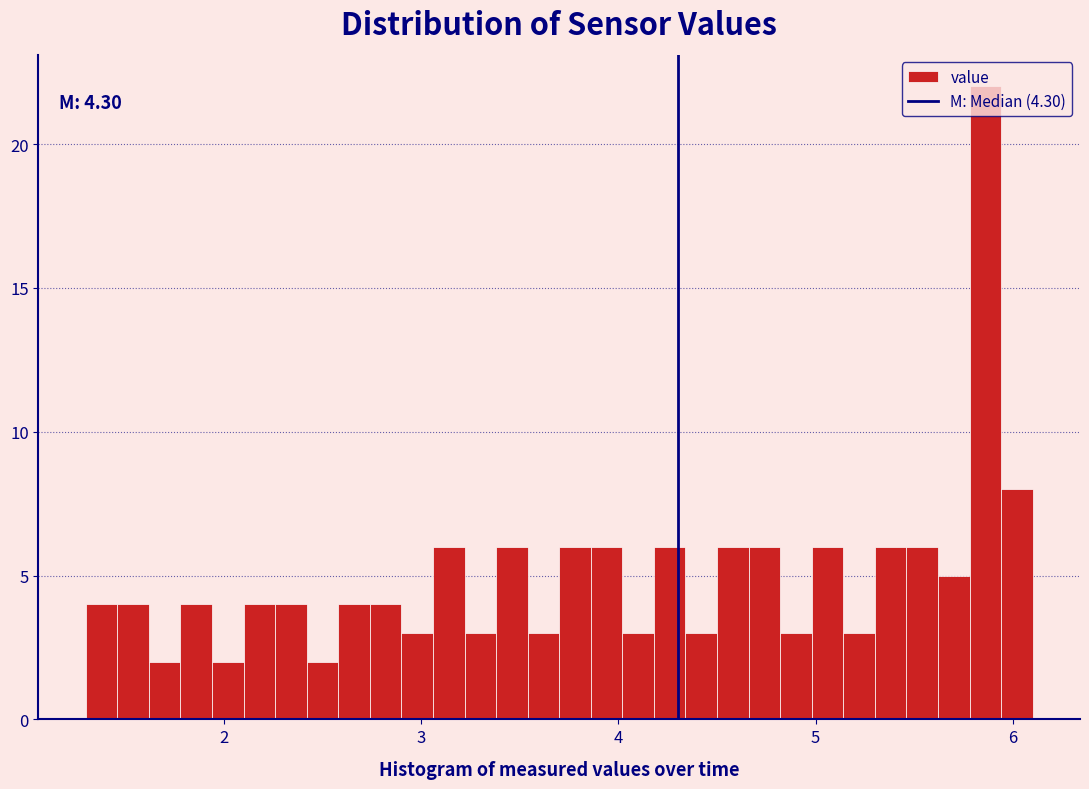

Around what value on the x-axis is the tallest bar? Give the approximate position of its centre, as read against the axis.

5.9